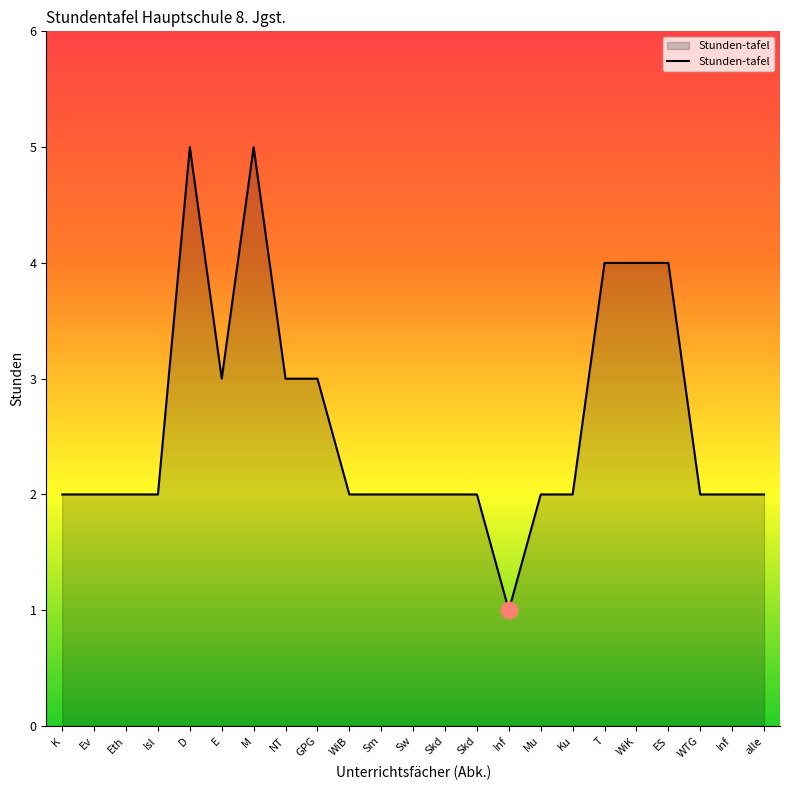

Which category has the highest value across all series?

D